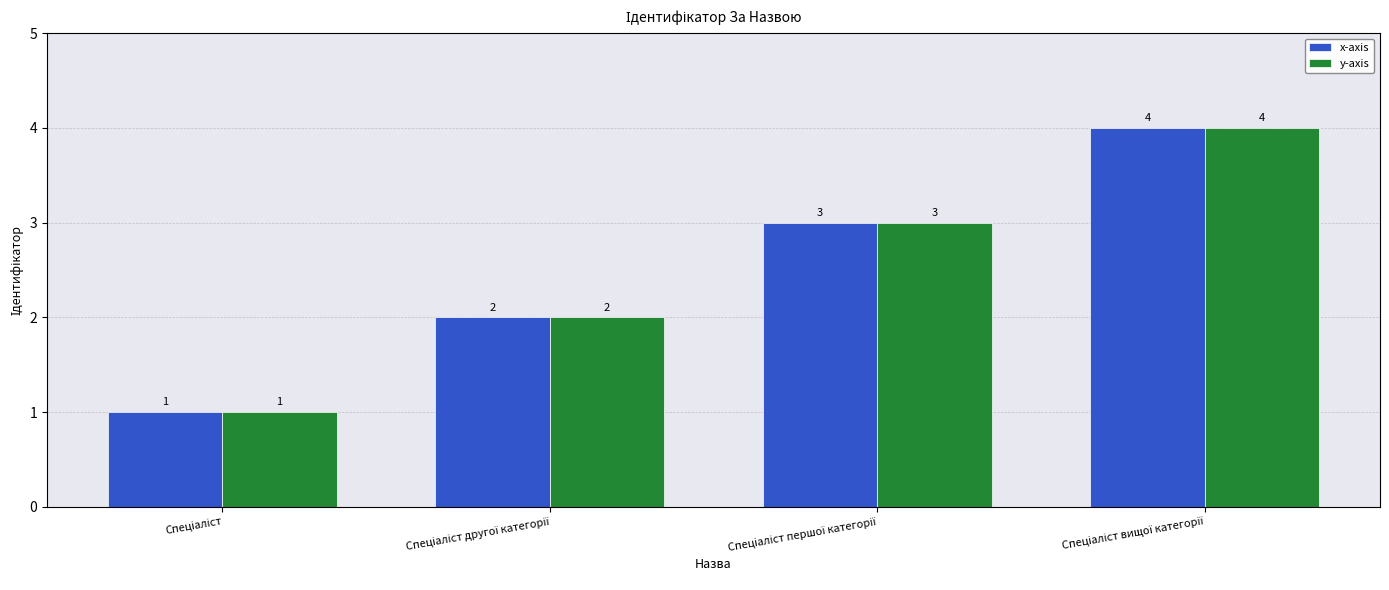

What is the value of the y-axis bar at the 2nd from the left?

2